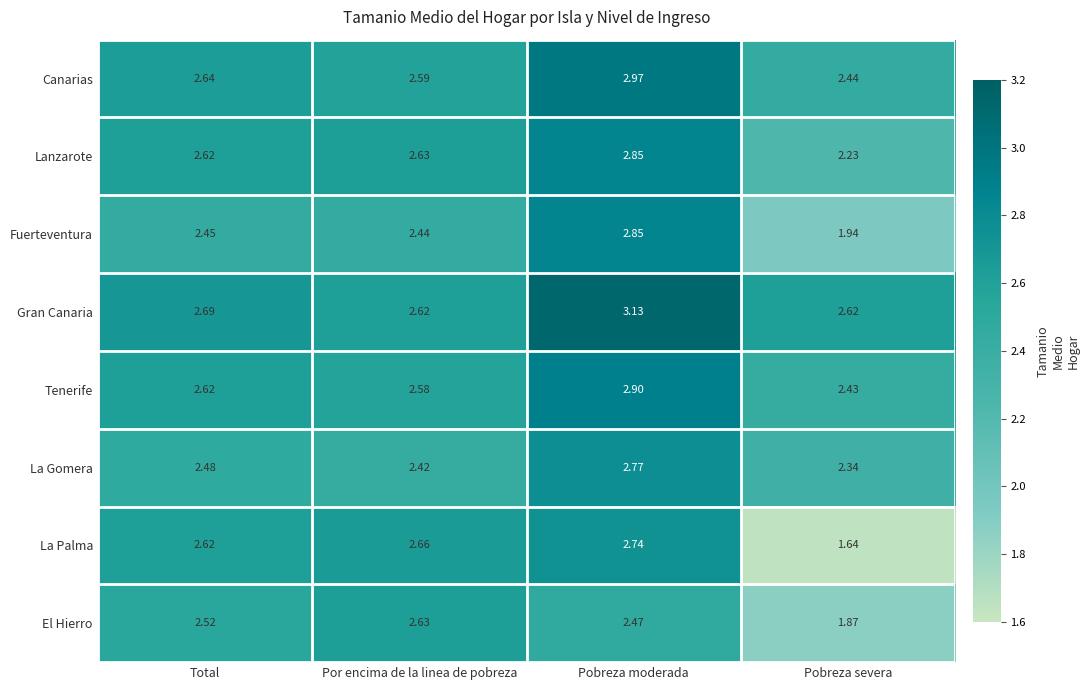

At which category does the chart reach its peak across all series?

Pobreza moderada